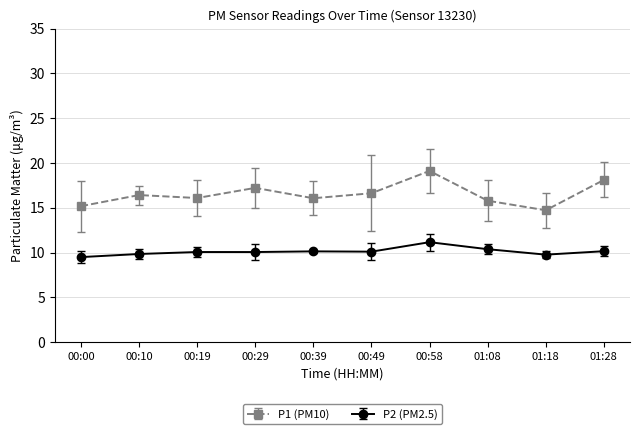

Rank the series by their maximum value, from highest to lowest.

P1 (PM10), P2 (PM2.5)